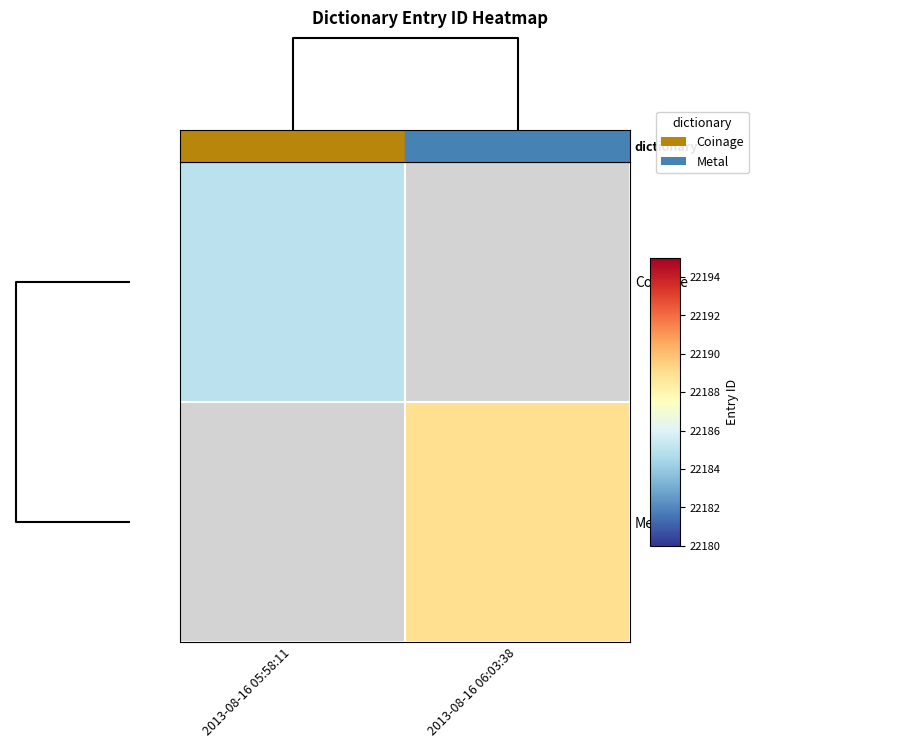

List the series in order of their overall mean, lowest first.

Coinage, Metal